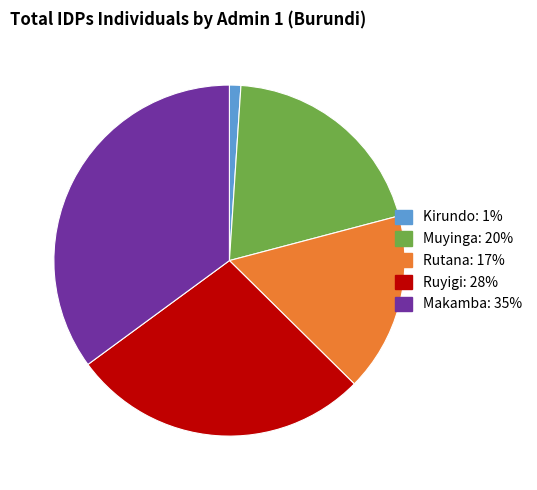

Is there a majority slice in this chart?

No